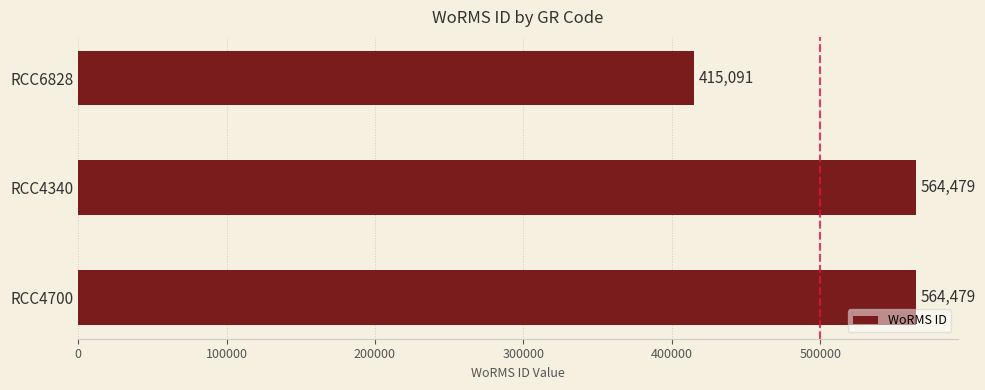

What is the greatest value displayed?

564479